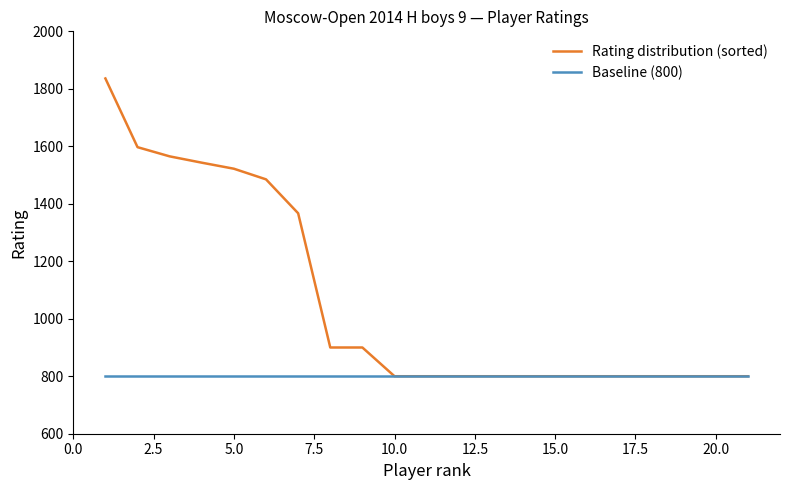

Which series has the largest range (max minus min)?

Rating distribution (sorted)